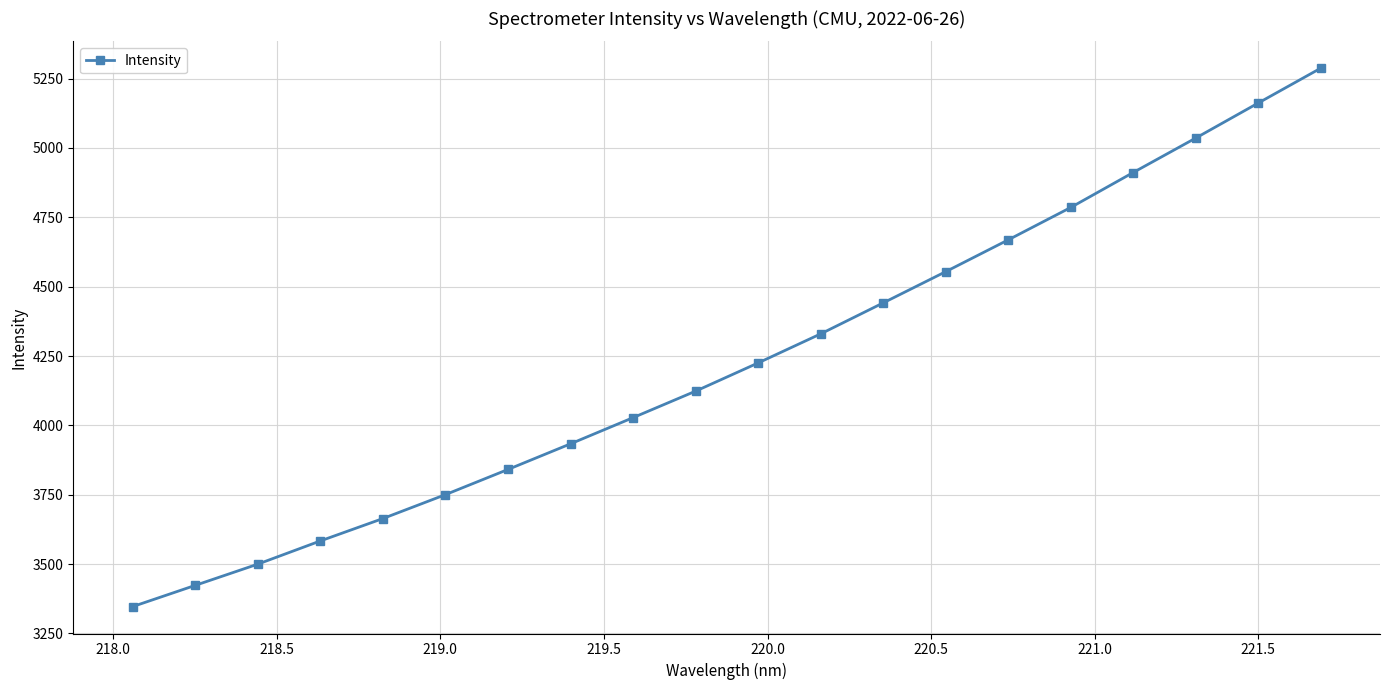

What is the value of the 9th point from the left?

4028.0